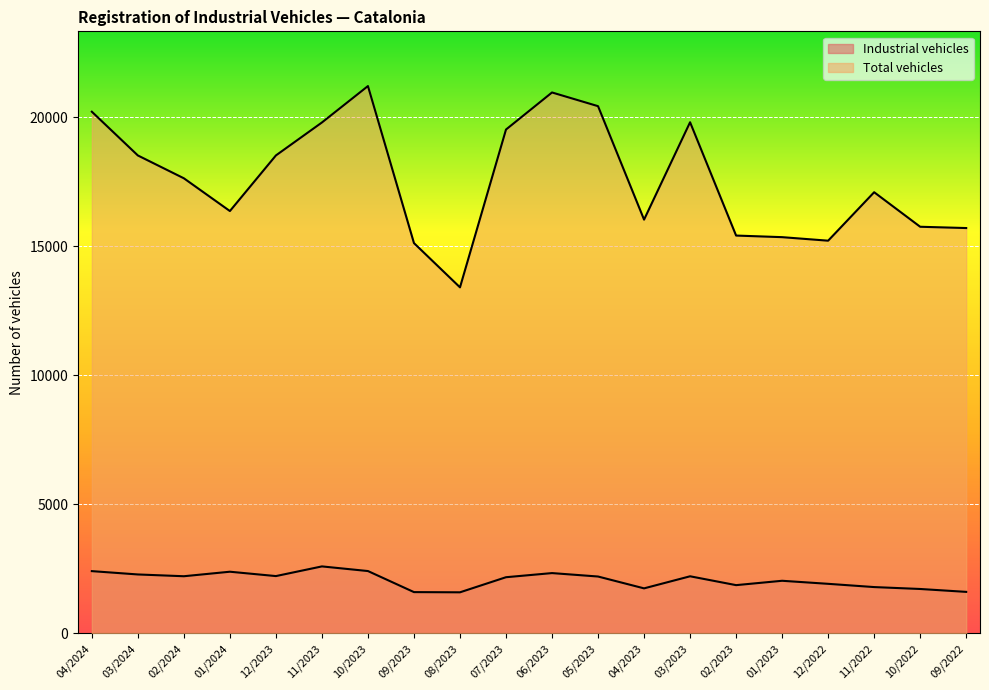

Between 08/2023 and 10/2022, which series saw the biggest shift?

Total vehicles